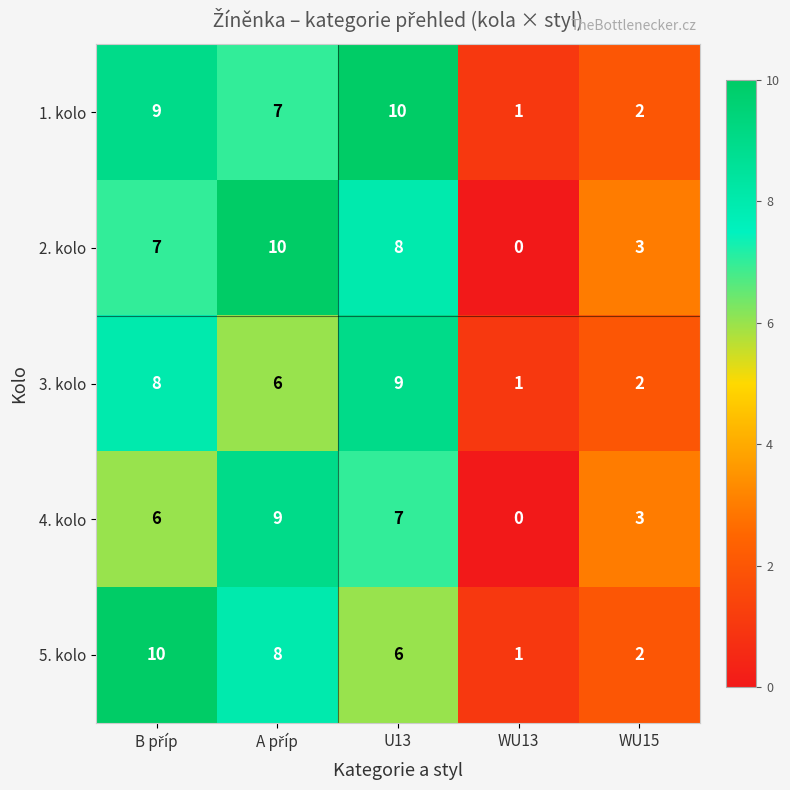

Which series has the widest spread of values?

2. kolo